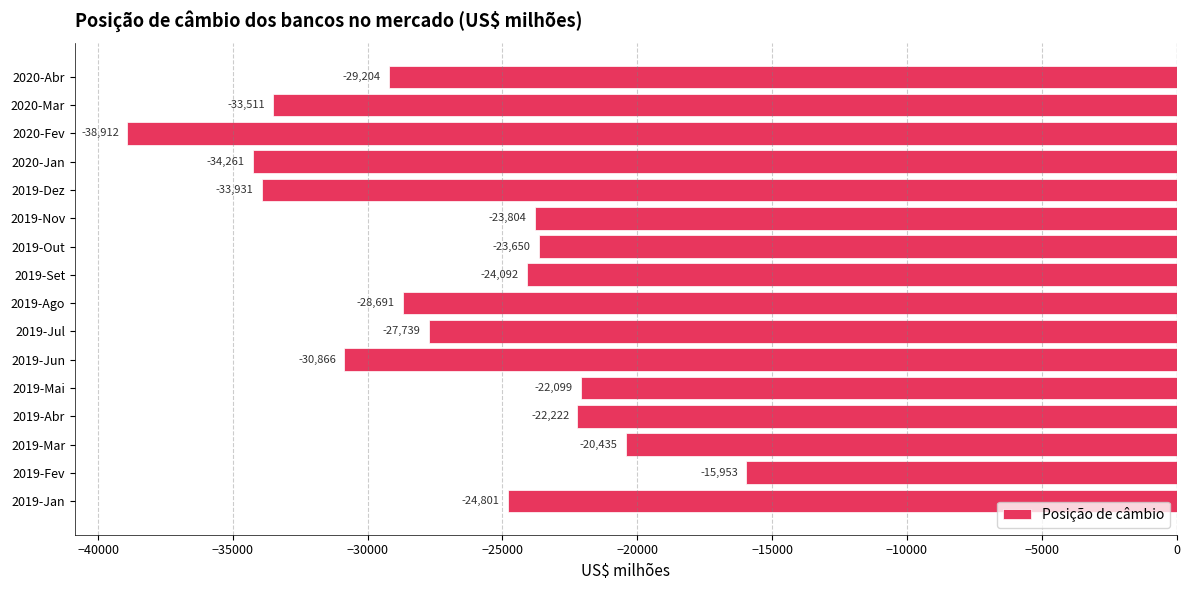

What is the average value?

-27135.7